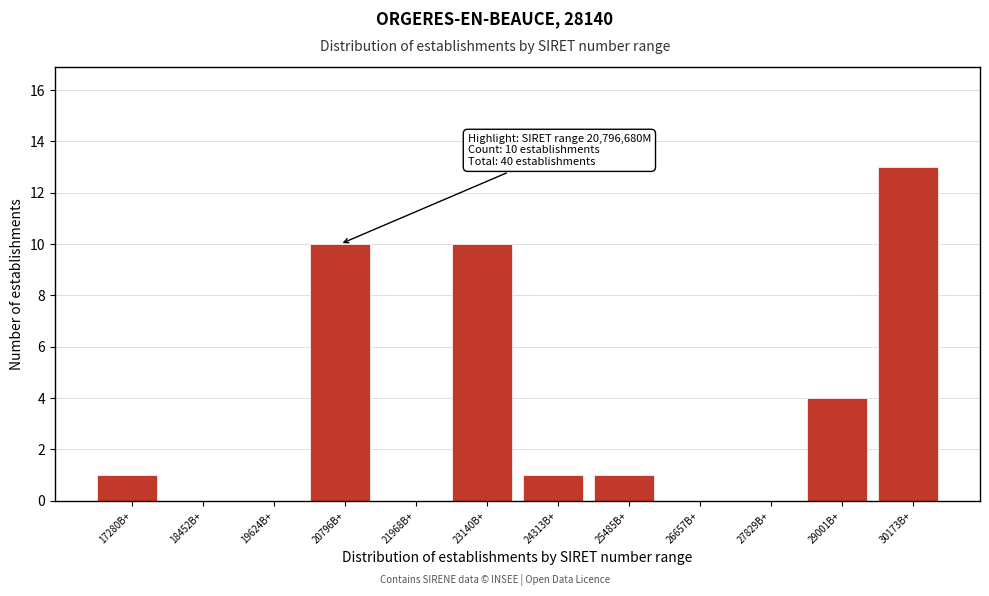

Reading left to right, list all the values displayed in this chart.

17280B+=1	18452B+=0	19624B+=0	20796B+=10	21968B+=0	23140B+=10	24313B+=1	25485B+=1	26657B+=0	27829B+=0	29001B+=4	30173B+=13